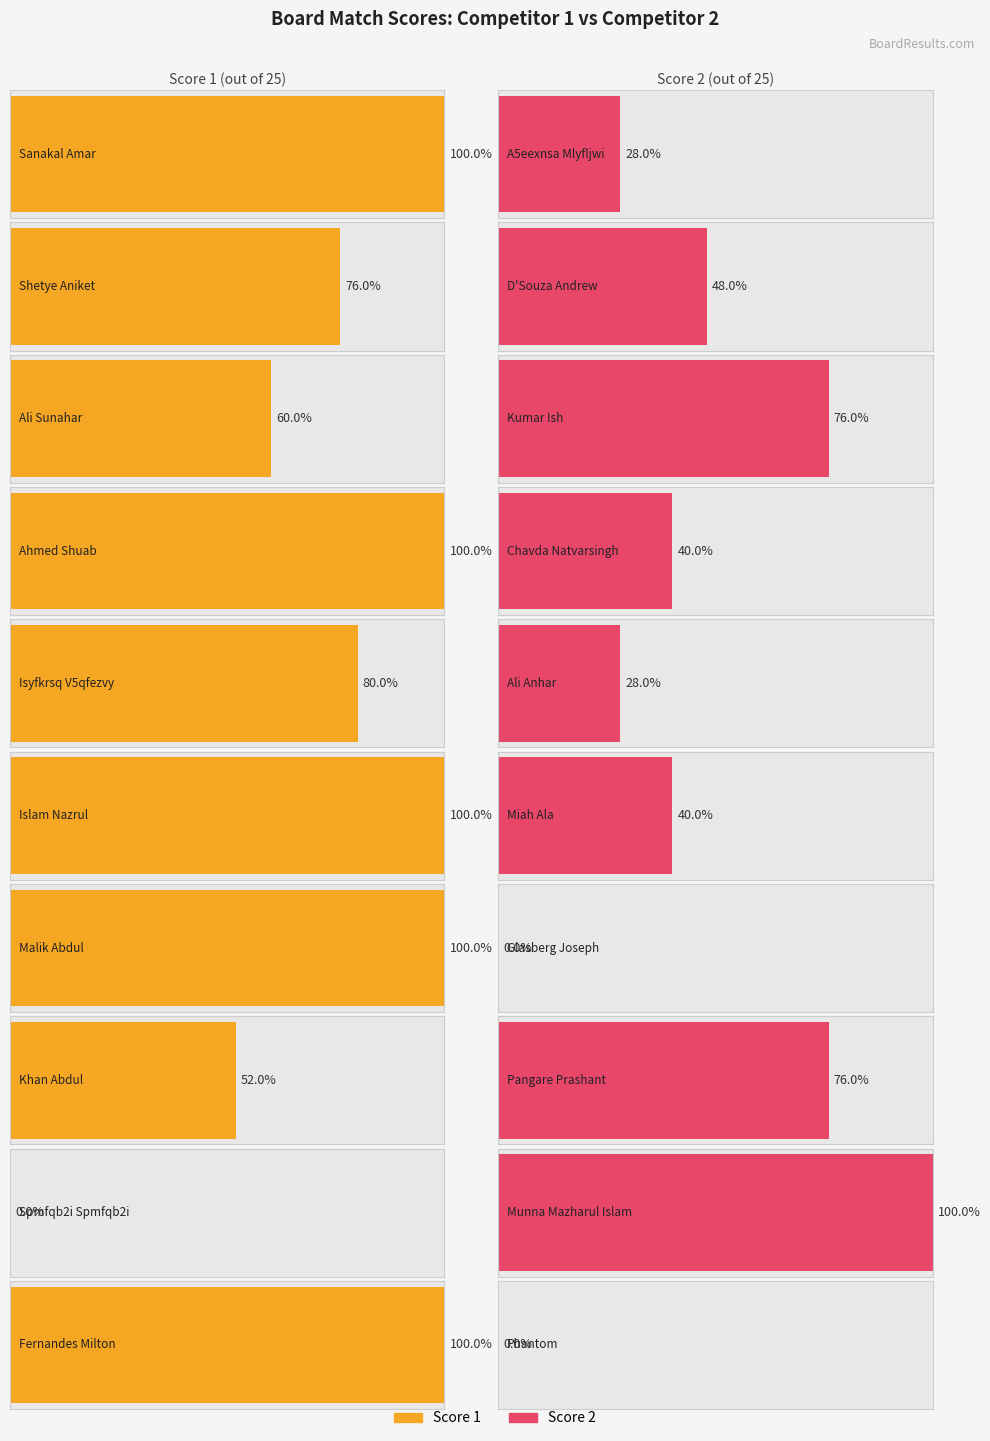

How many data points does each series have?

10